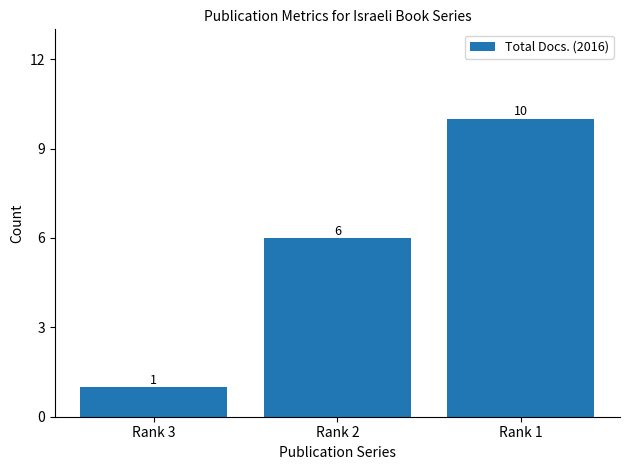

What is the ratio of the value at Rank 3 to the value at Rank 2?

0.2